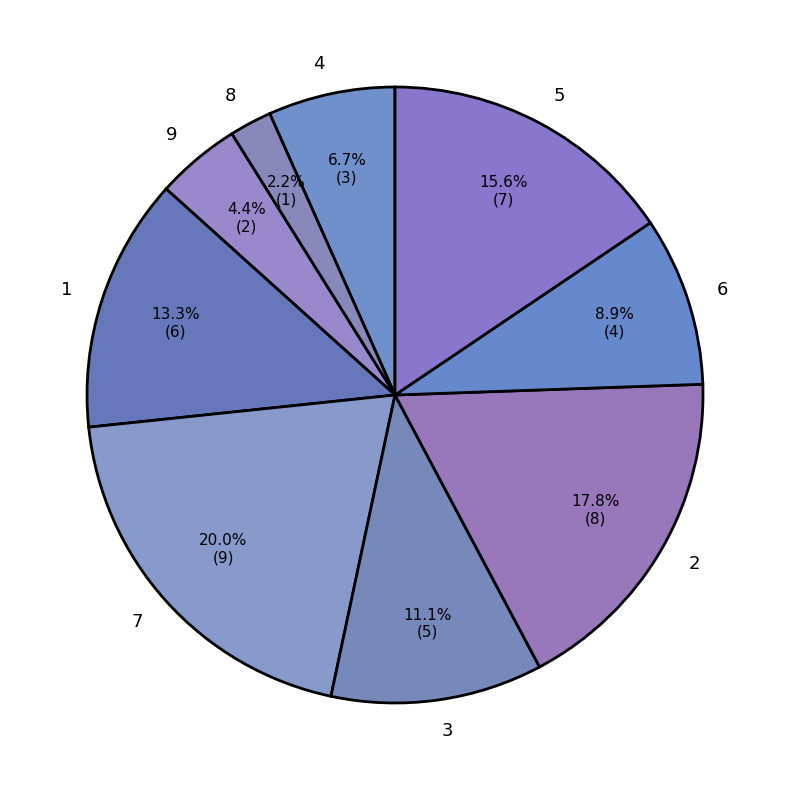

Does 7 account for over 50% of the chart?

No